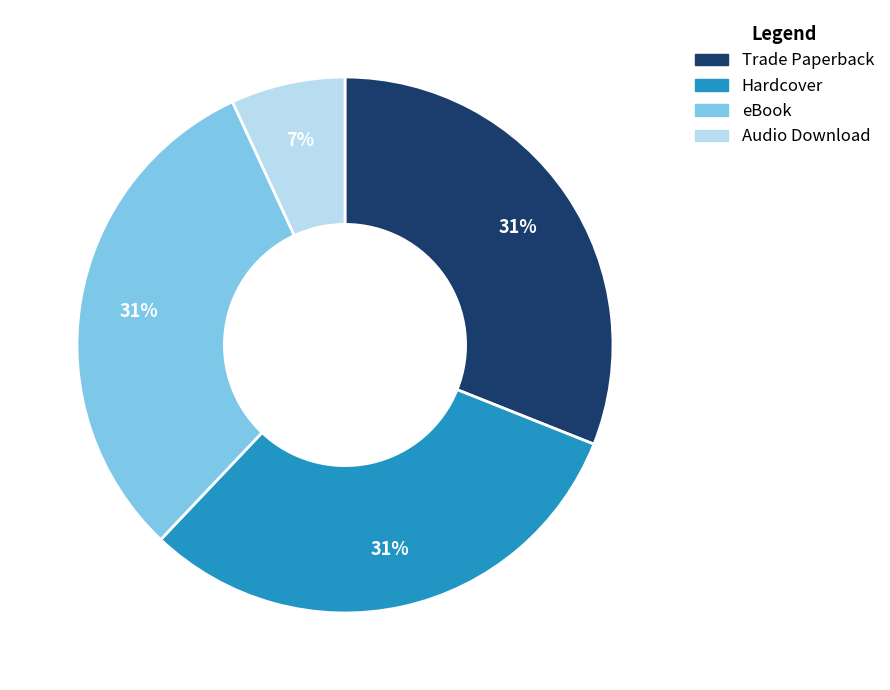

What percentage is the eBook slice, to the nearest percent?

31%